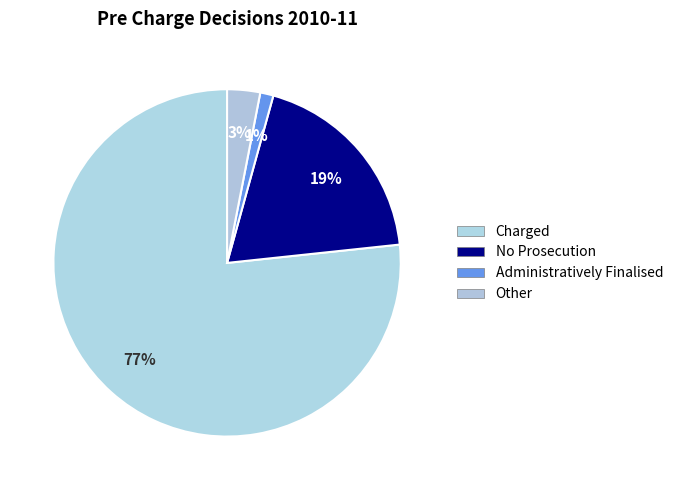

To the nearest percent, what is the average slice percentage?

25%